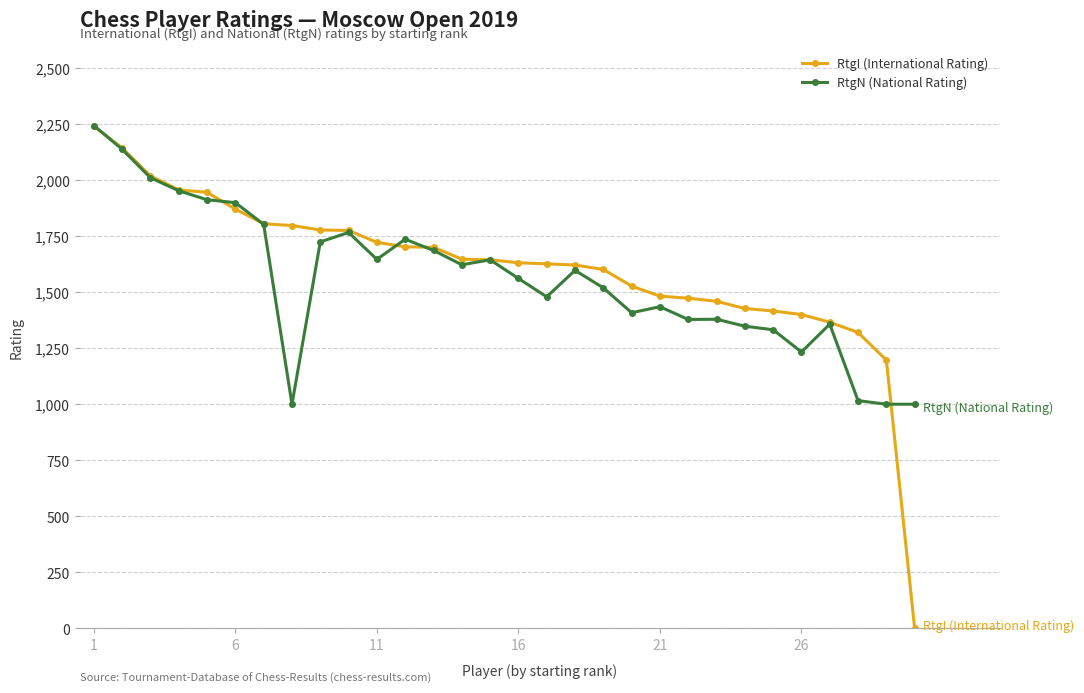

True or false: RtgN (National Rating) has more than 1 interior local peaks.

True